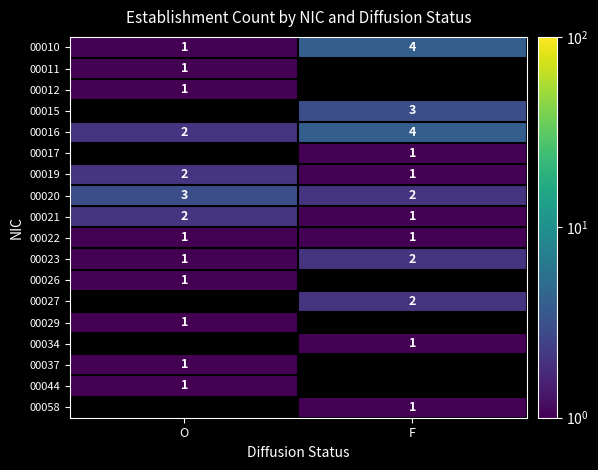

At which label is 00020 closest to 2?

F